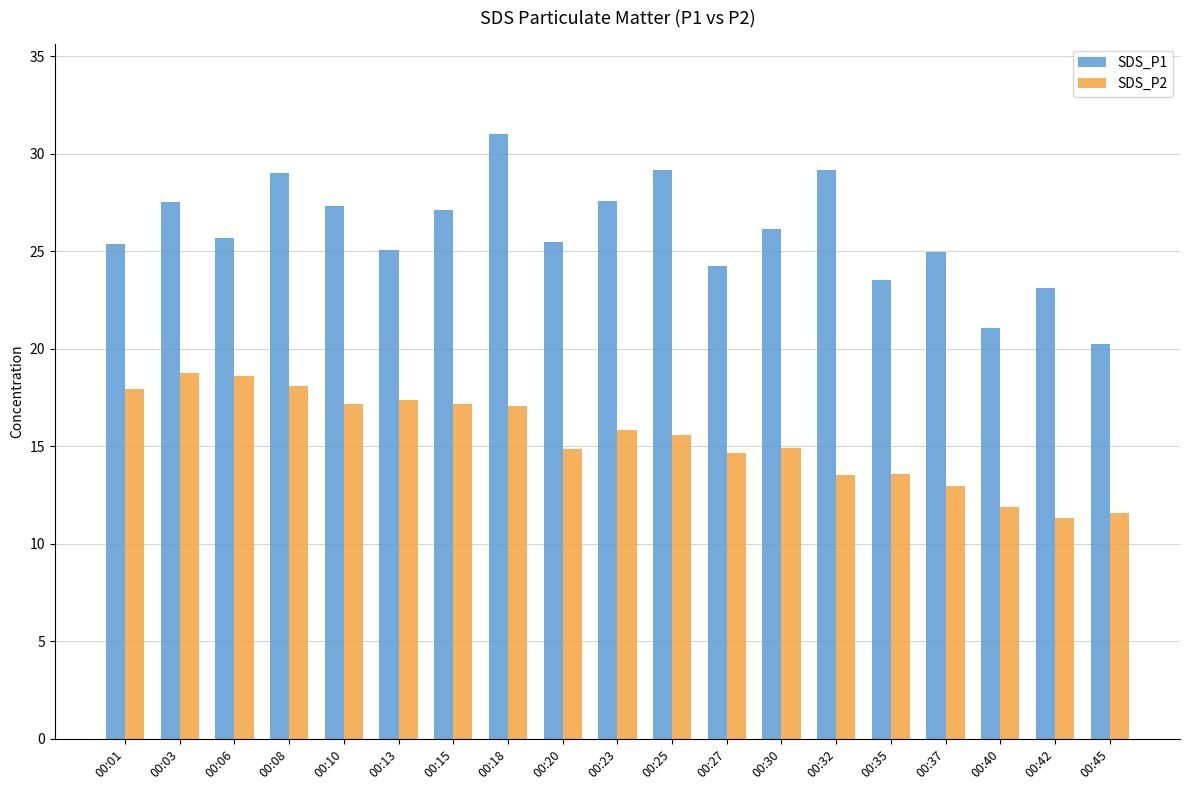

What is the value of the SDS_P1 bar at the 2nd from the left?

27.6